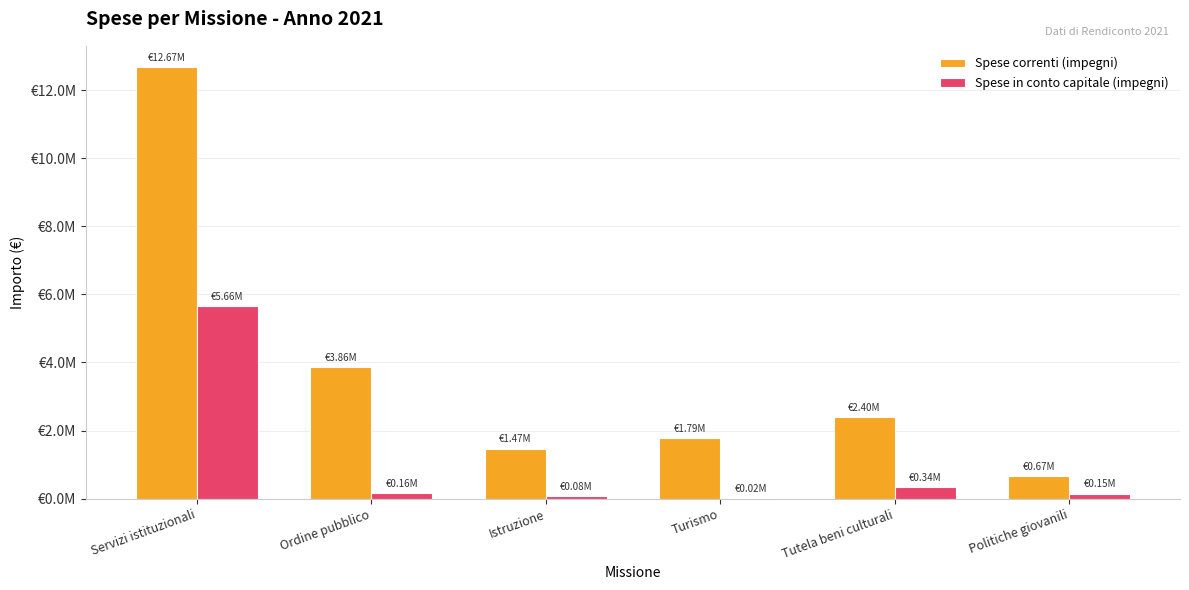

Is it true that Spese in conto capitale (impegni) equals 283222.7 at Ordine pubblico?

False